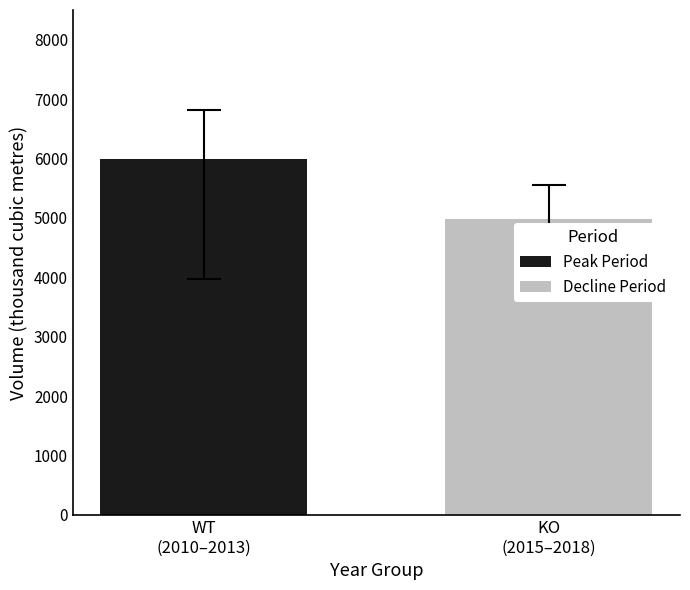

What is the maximum value shown in the chart?

5994.1